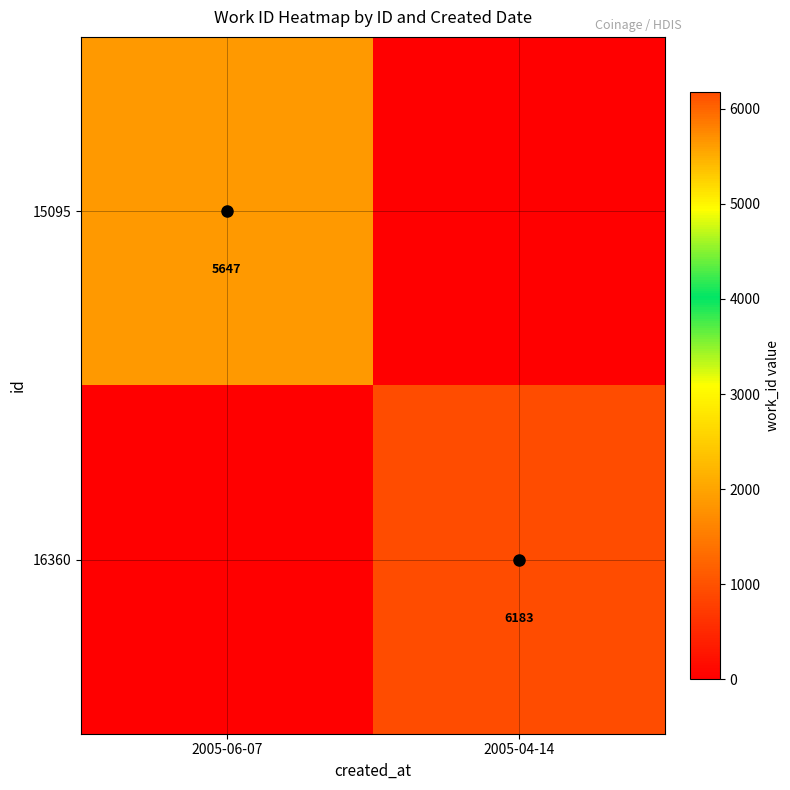

What is the difference between the maximum and minimum values in the 15095 series?

5647